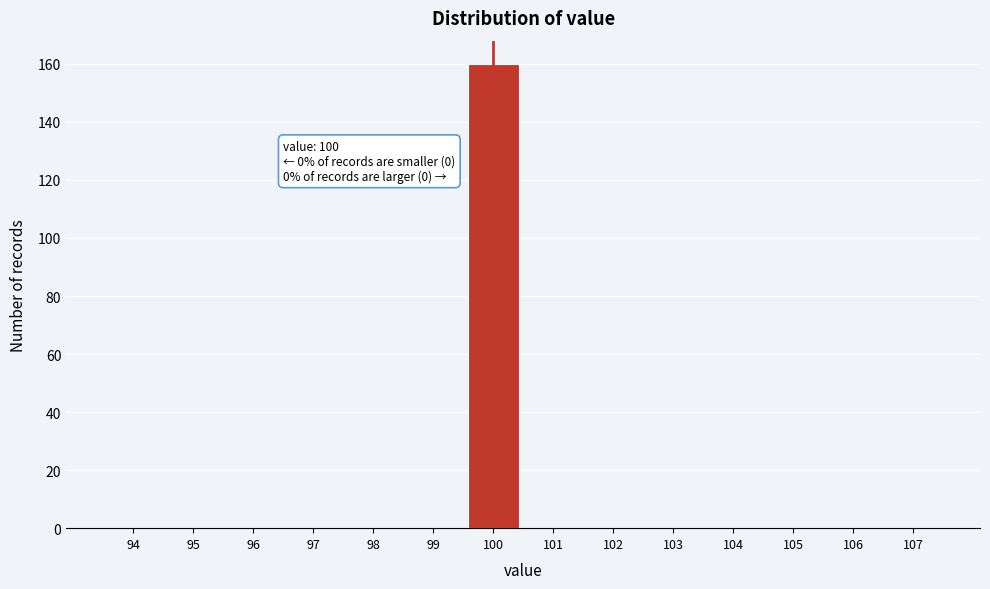

Over which range of the x-axis is the bar tallest?

99.5 to 100.5